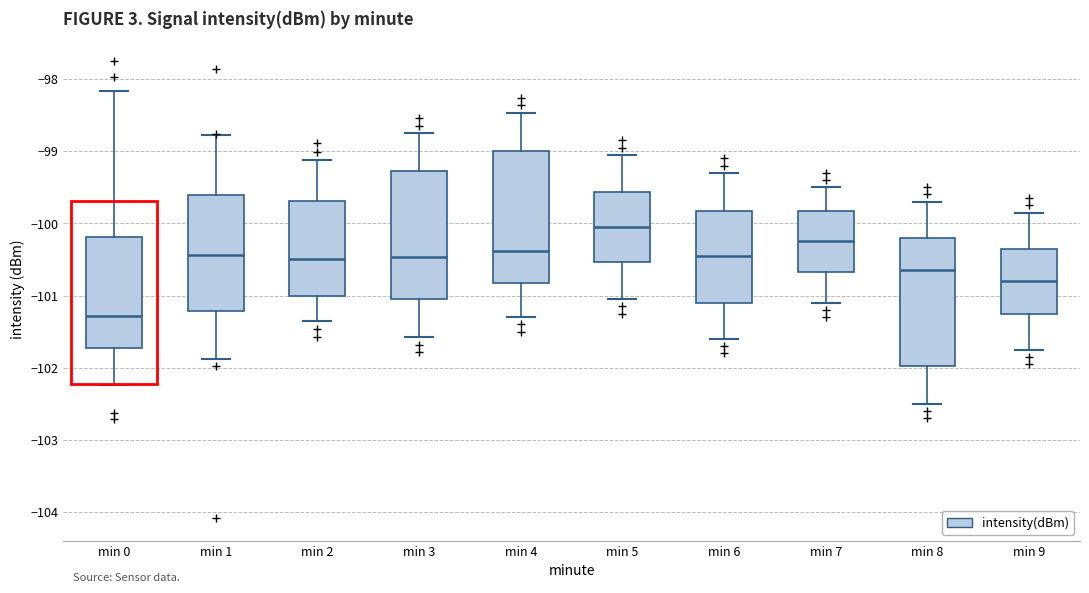

Reading left to right, transcribe this box plot: for each box, give where its median line is, the range the box spans, and where its two whiskers end, as read against the y-axis. The values are not printed on the chart, so give them approximately, as read against the axis.

min 0: median -101.3, box -101.7 to -100.2, whiskers -102.2 to -98.2
min 1: median -100.4, box -101.2 to -99.6, whiskers -101.9 to -98.8
min 2: median -100.5, box -101.0 to -99.7, whiskers -101.3 to -99.1
min 3: median -100.5, box -101.1 to -99.3, whiskers -101.6 to -98.7
min 4: median -100.4, box -100.8 to -99.0, whiskers -101.3 to -98.5
min 5: median -100.0, box -100.5 to -99.6, whiskers -101.0 to -99.0
min 6: median -100.4, box -101.1 to -99.8, whiskers -101.6 to -99.3
min 7: median -100.2, box -100.7 to -99.8, whiskers -101.1 to -99.5
min 8: median -100.6, box -102.0 to -100.2, whiskers -102.5 to -99.7
min 9: median -100.8, box -101.2 to -100.3, whiskers -101.7 to -99.8